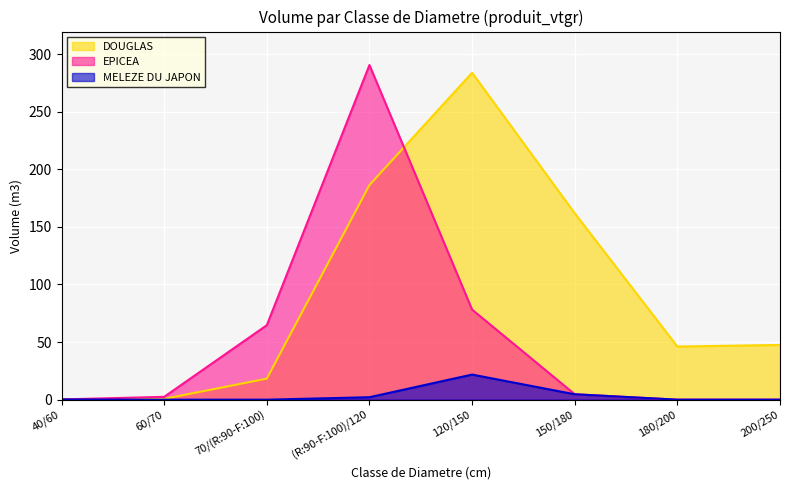

At which category is the sum across all series the highest?

(R:90-F:100)/120